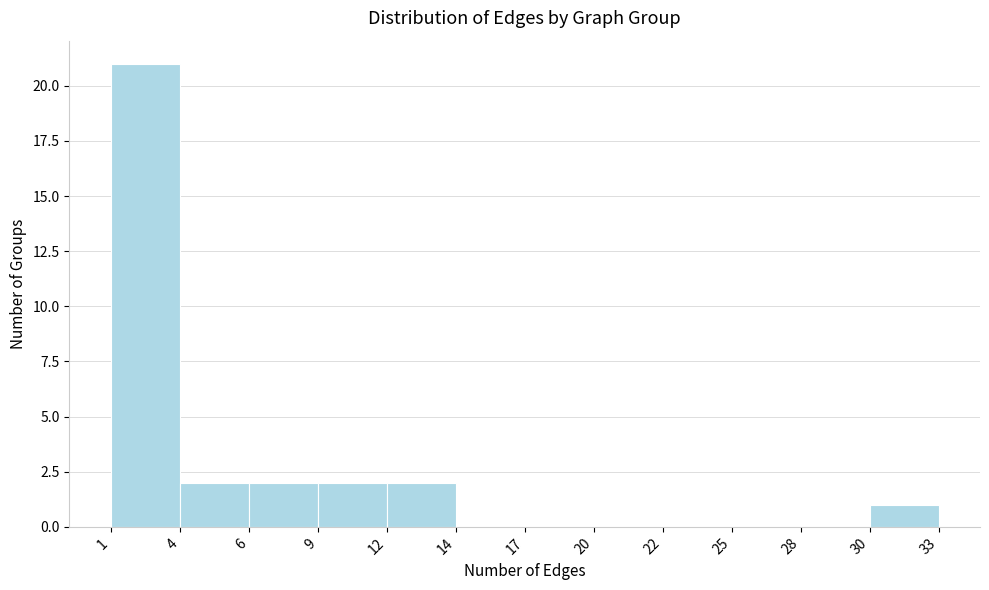

Reading left to right, transcribe this chart: for each bar, give the range it covers on the x-axis and its height. The values are not printed on the chart, so give them approximately, as read against the axis.

1 to 4: 21
4 to 6: 2
6 to 9: 2
9 to 12: 2
12 to 14: 2
14 to 17: 0
17 to 20: 0
20 to 22: 0
22 to 25: 0
25 to 28: 0
28 to 30: 0
30 to 33: 1